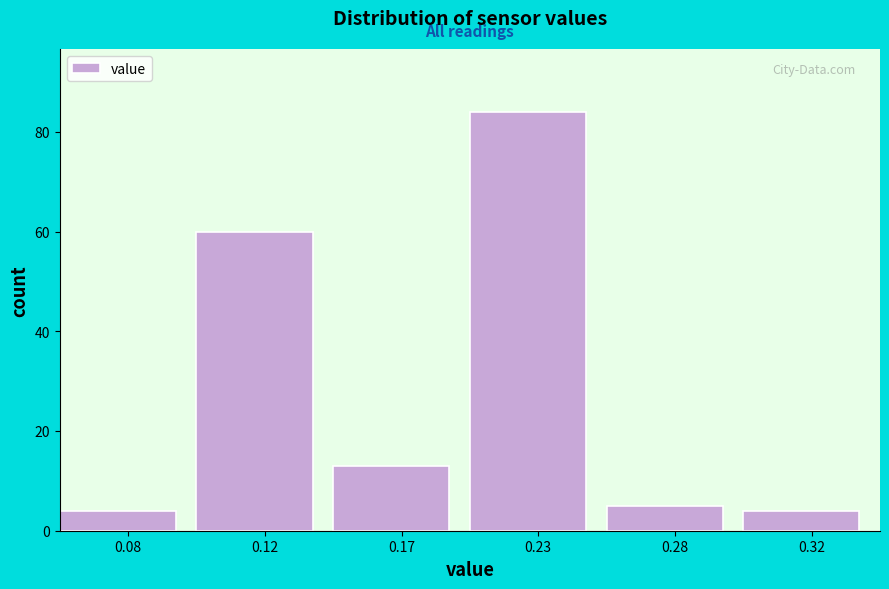

Reading left to right, list all the values displayed in this chart.

0.08=4	0.12=60	0.17=13	0.23=84	0.28=5	0.32=4